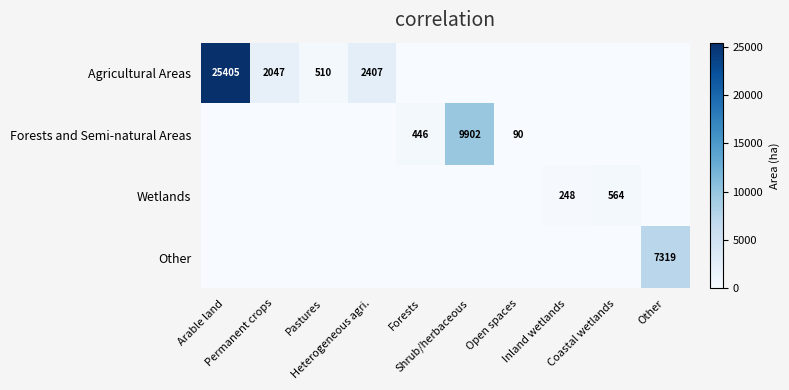

At which category is the sum across all series the highest?

Arable land